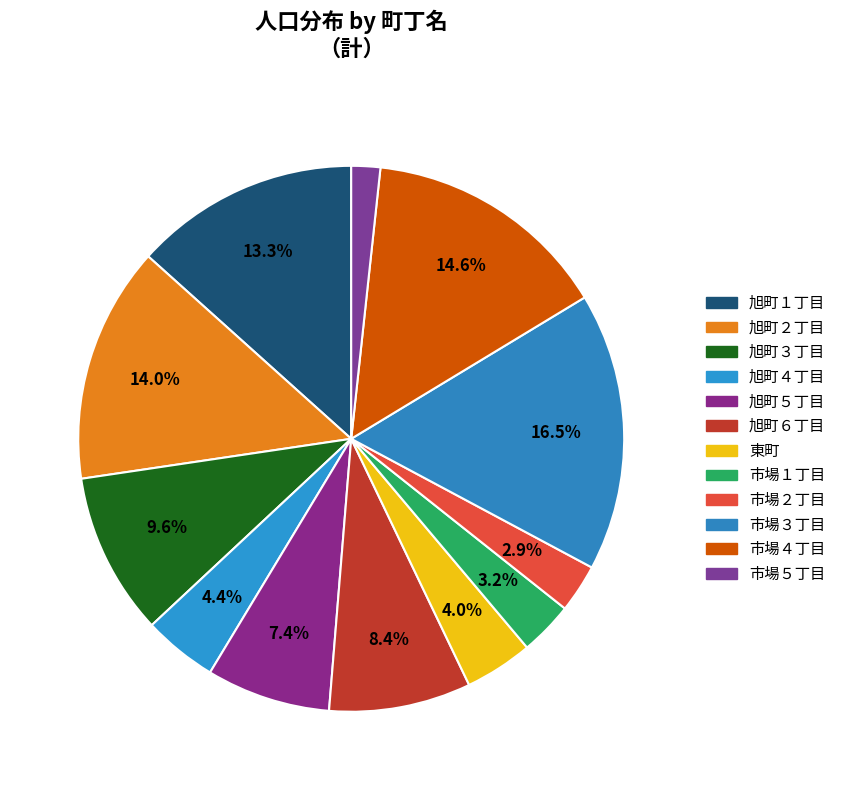

Is the sum of 市場４丁目 and 旭町４丁目 greater than half?

No